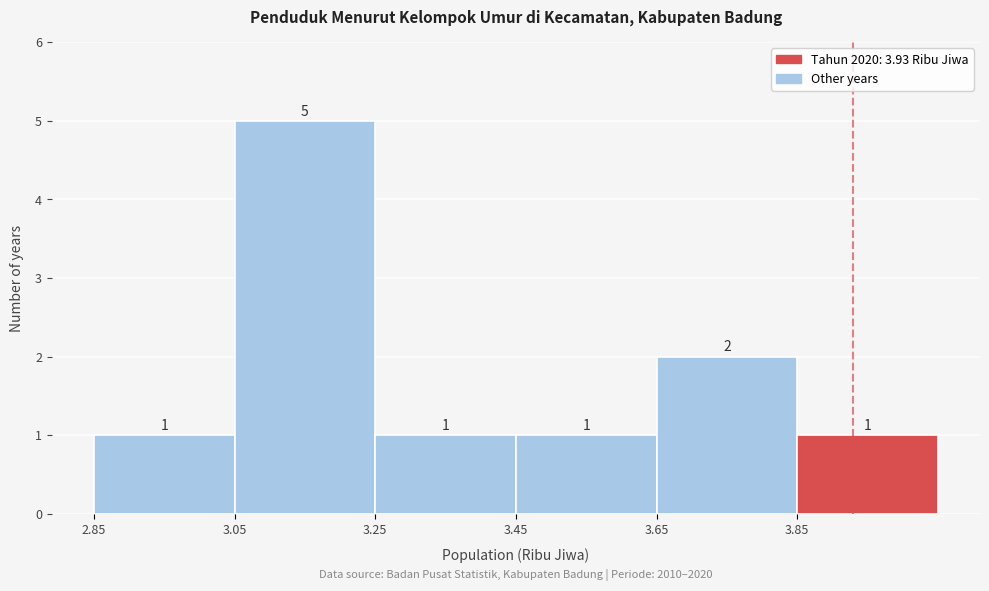

Reading left to right, list every bar in this chart as the range it spans on the x-axis followed by its height.

2.85 to 3.05: 1
3.05 to 3.25: 5
3.25 to 3.45: 1
3.45 to 3.65: 1
3.65 to 3.85: 2
3.85 to 4.05: 1